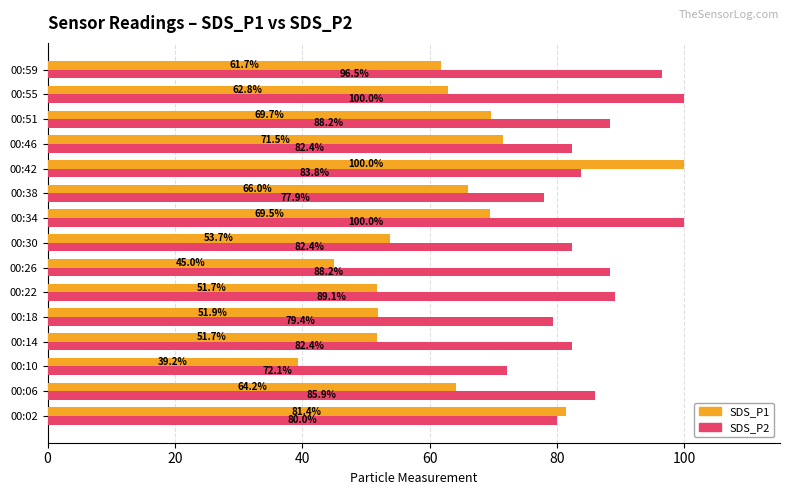

Between 00:26 and 00:51, which series saw the biggest shift?

SDS_P1